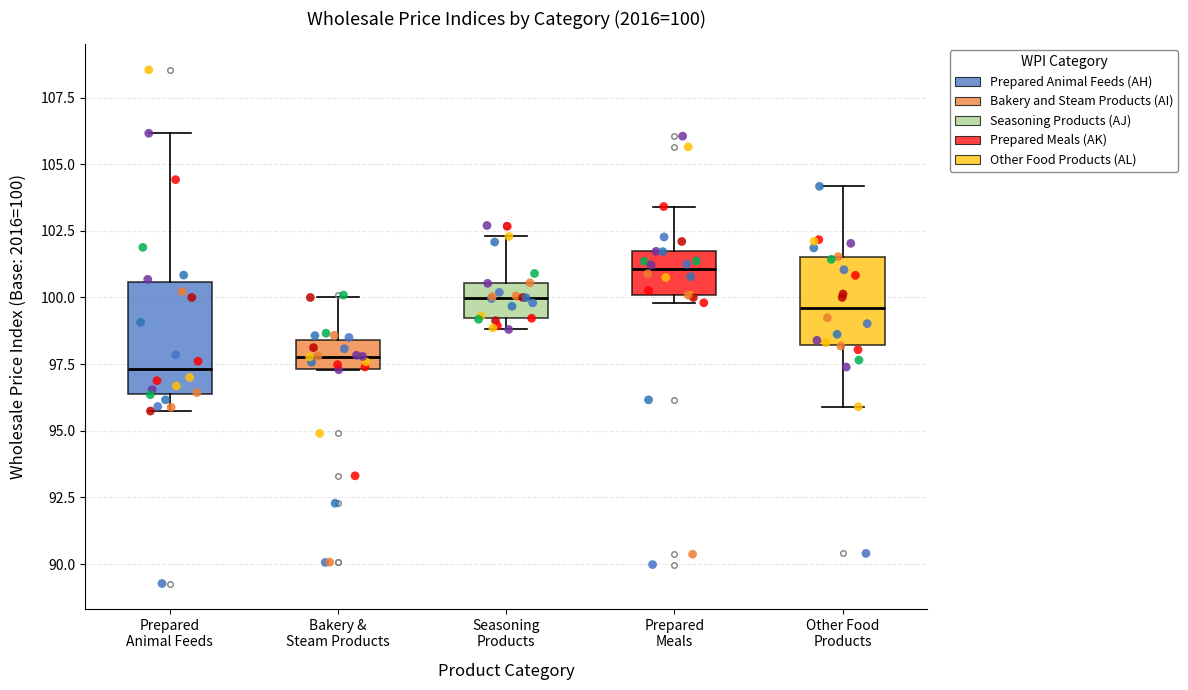

Which box has the highest median line?

Prepared Meals